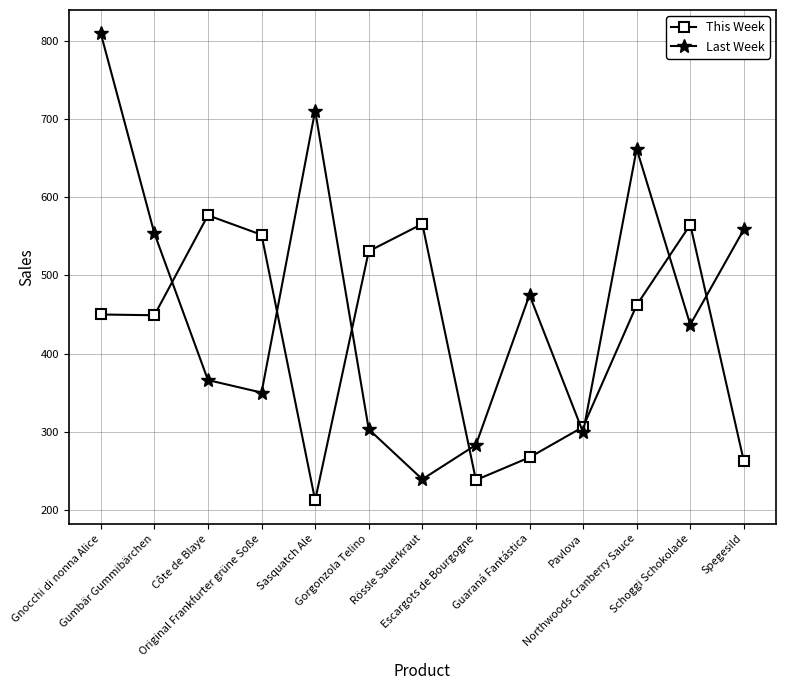

What is the difference between the Last Week values at Original Frankfurter grüne Soße and Gnocchi di nonna Alice?

460